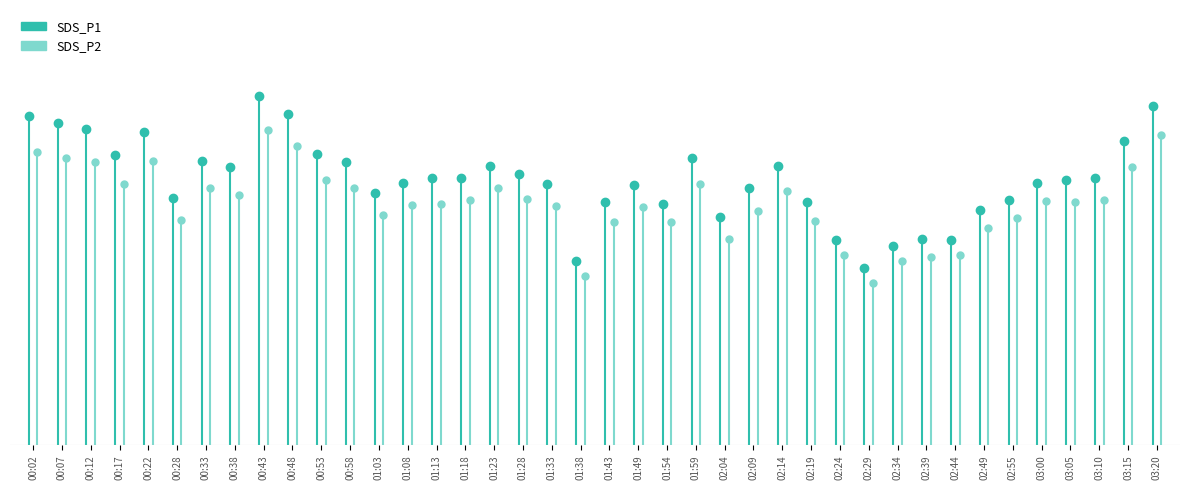

Which category has the highest value in the SDS_P1 series?

00:43